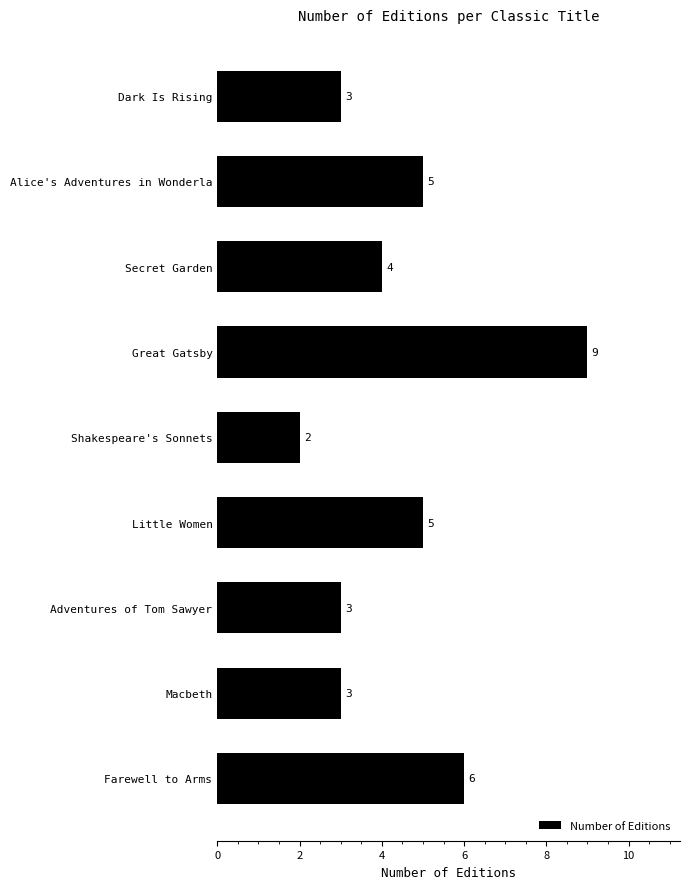

Between Little Women and Dark Is Rising, which is larger?

Little Women